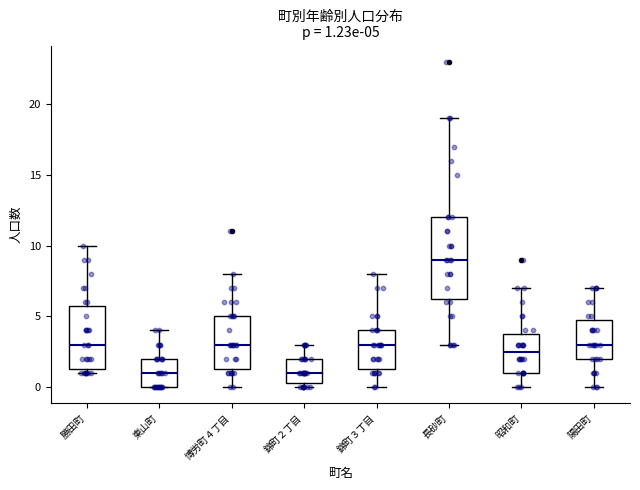

Which box's median line is the highest?

長砂町